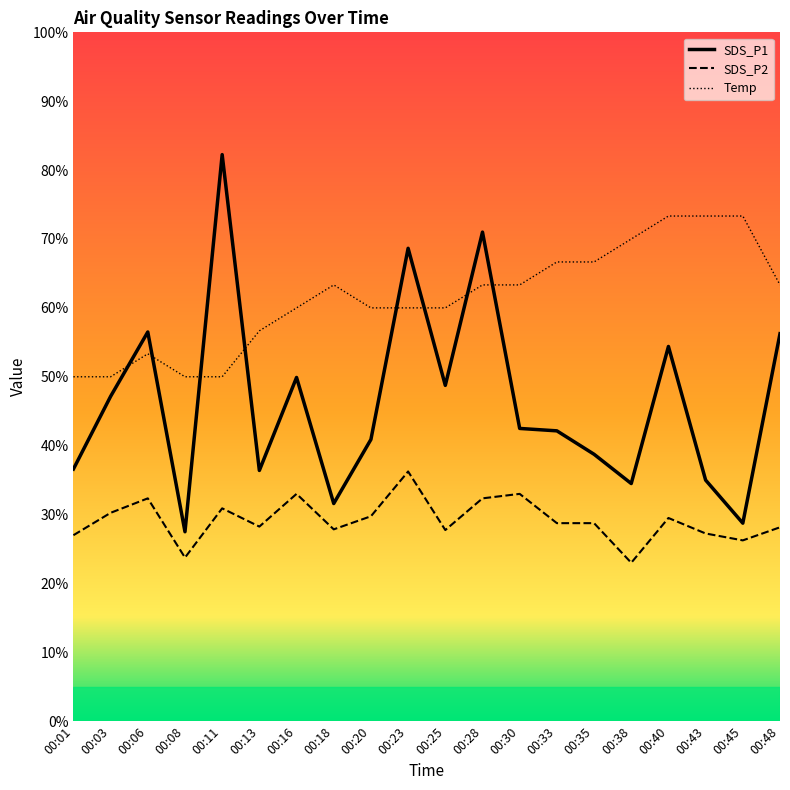

Between 00:11 and 00:35, which series saw the biggest shift?

SDS_P1